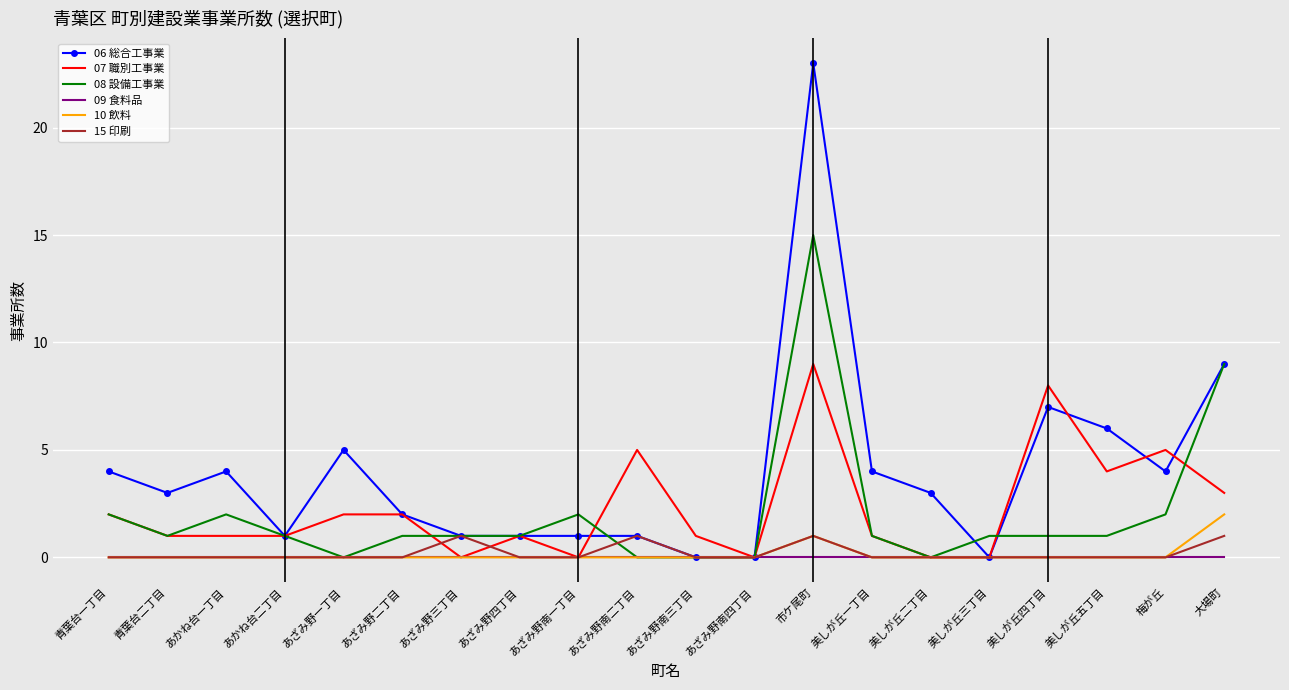

What are all the series names shown in the legend?

06 総合工事業, 07 職別工事業, 08 設備工事業, 09 食料品, 10 飲料, 15 印刷